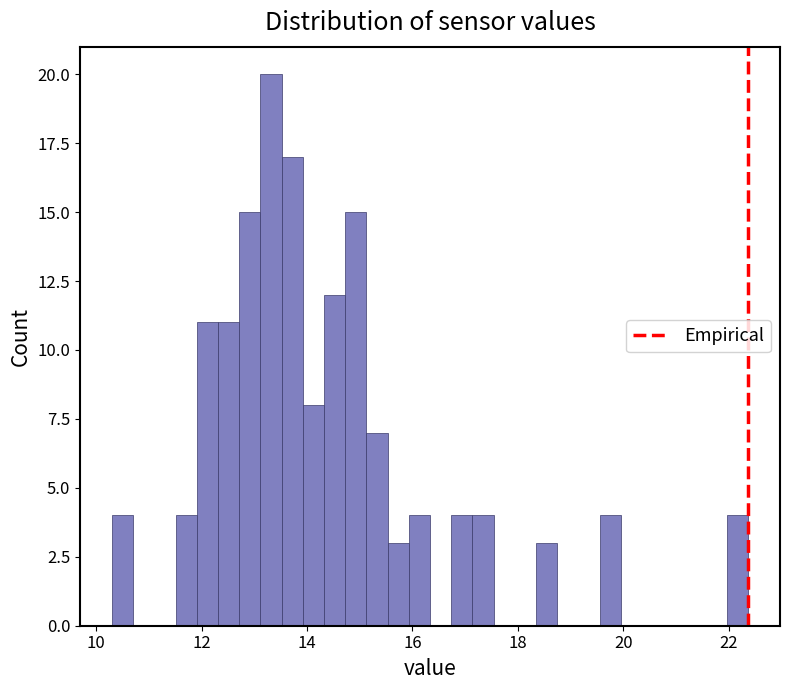

Read against the x-axis, roughly where is the centre of the tallest bar?

13.4